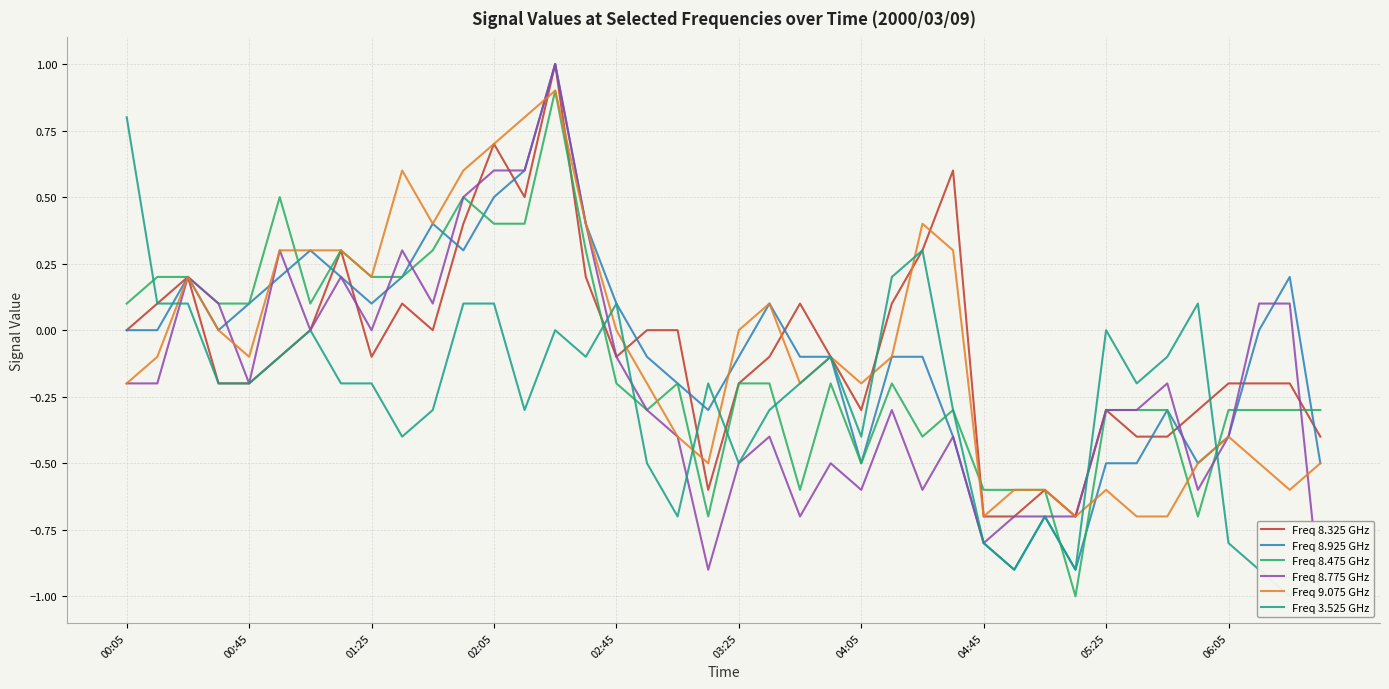

How many lines are shown in the chart?

6